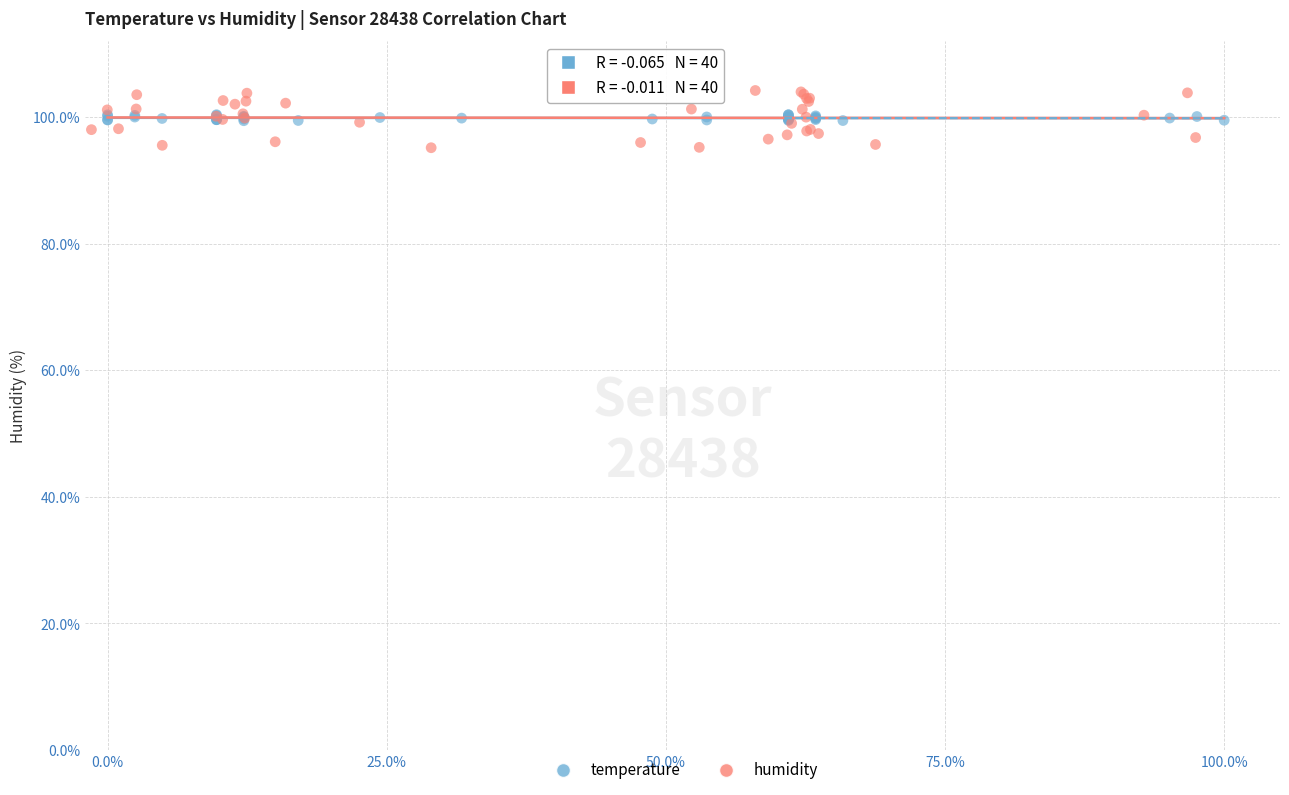

Which series contains the highest Y value?

humidity